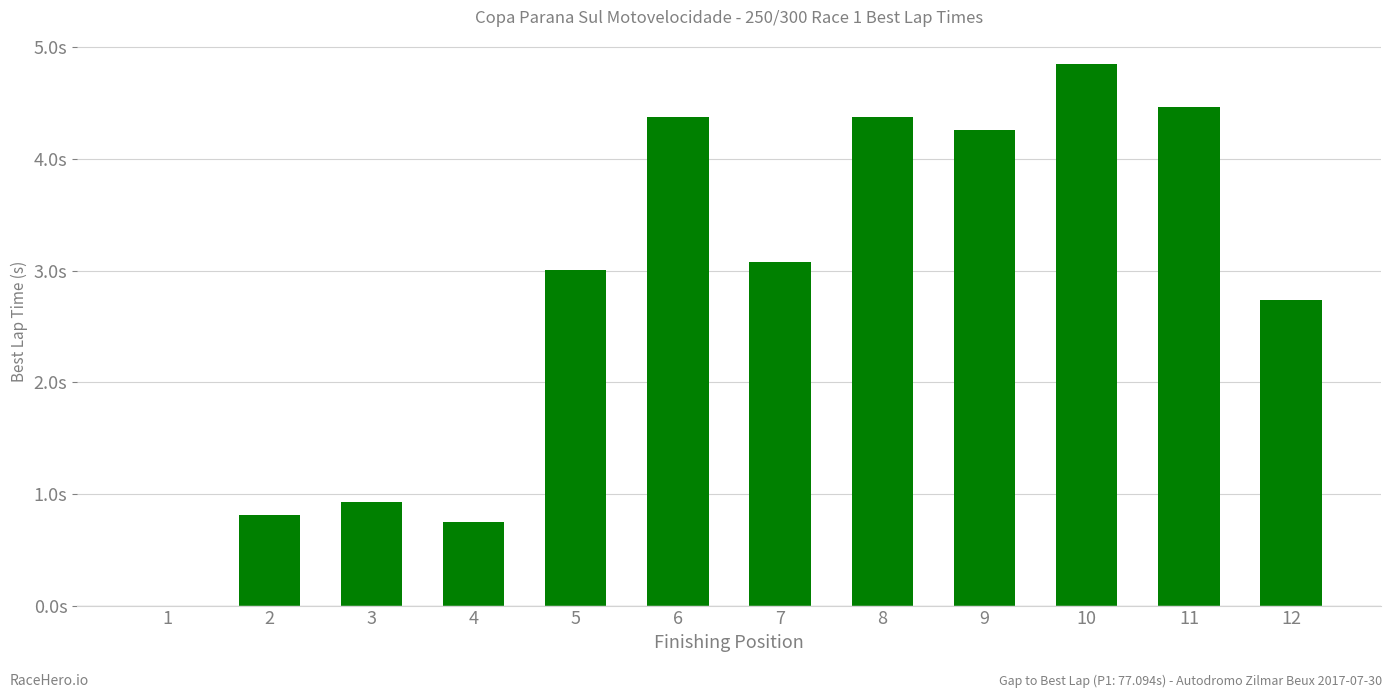

What is the greatest value displayed?

4.9